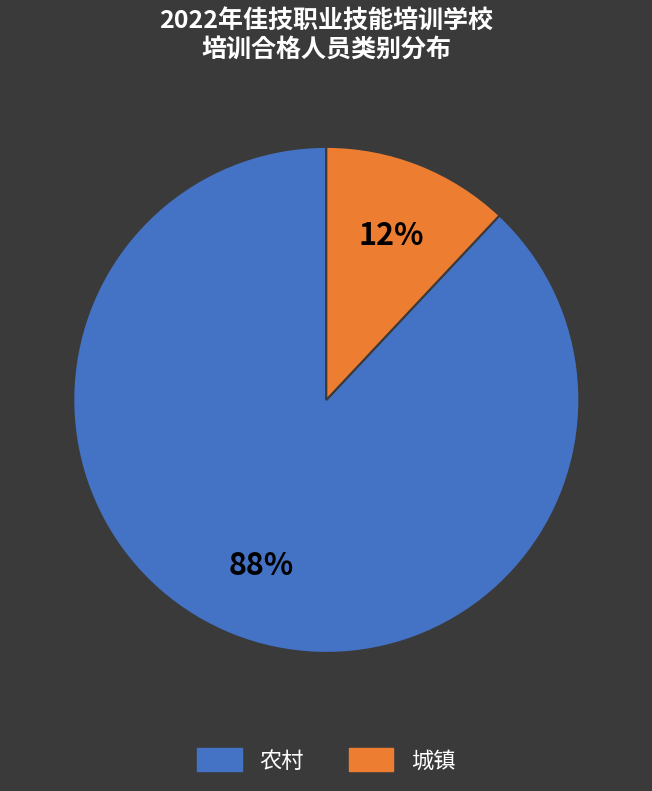

True or false: 城镇 accounts for 21% of the total.

False